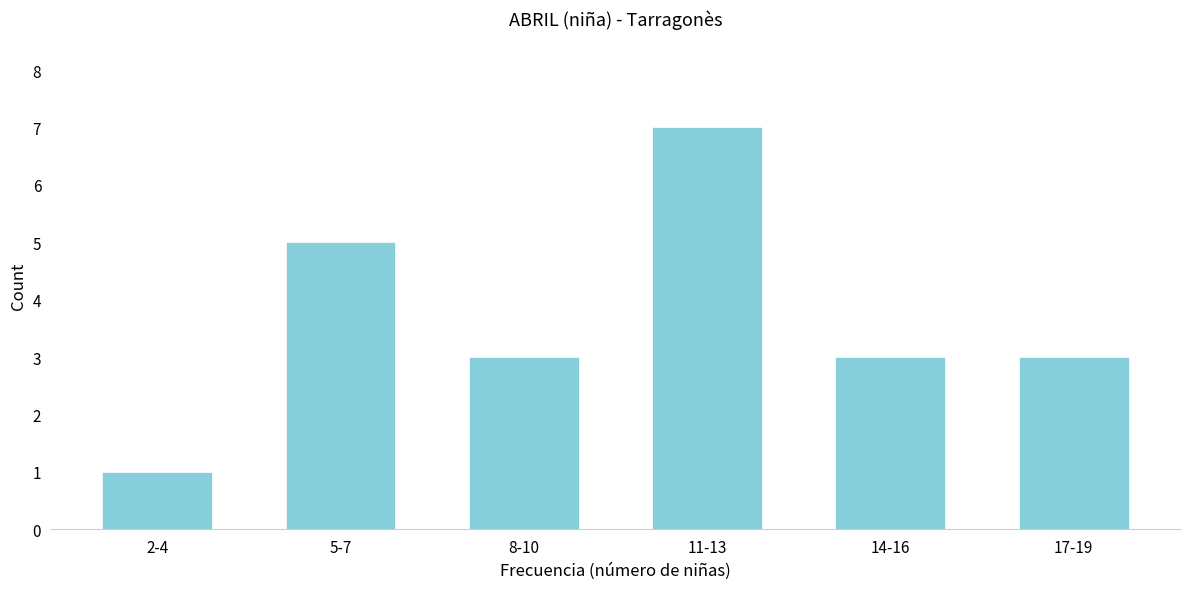

Reading left to right, extract all data points from this chart.

2-4=1	5-7=5	8-10=3	11-13=7	14-16=3	17-19=3